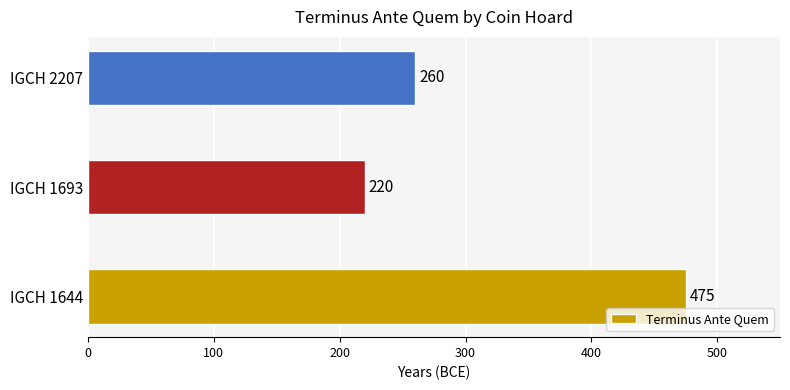

What is the sum of all values?

955